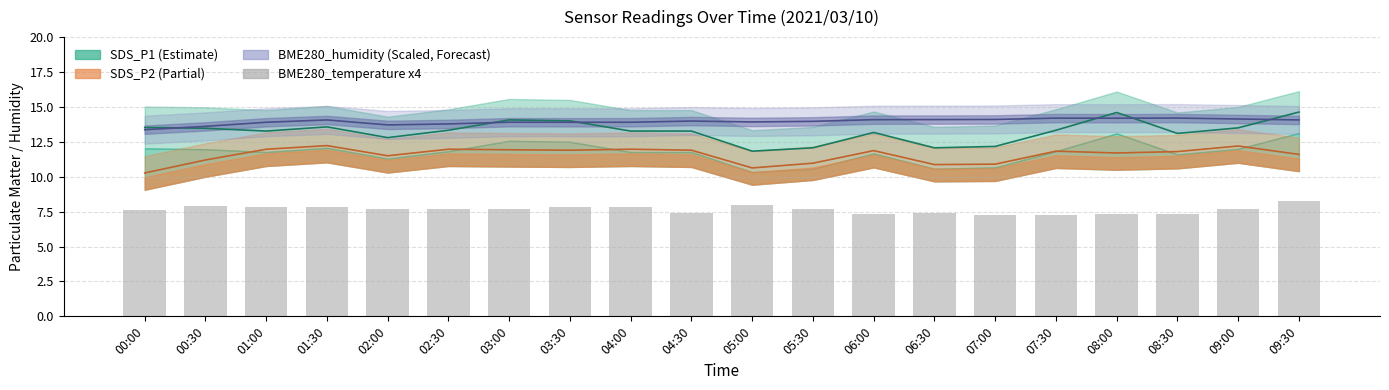

The value of BME280_temperature (x4) at 06:30 is 10.5. True or false?

False